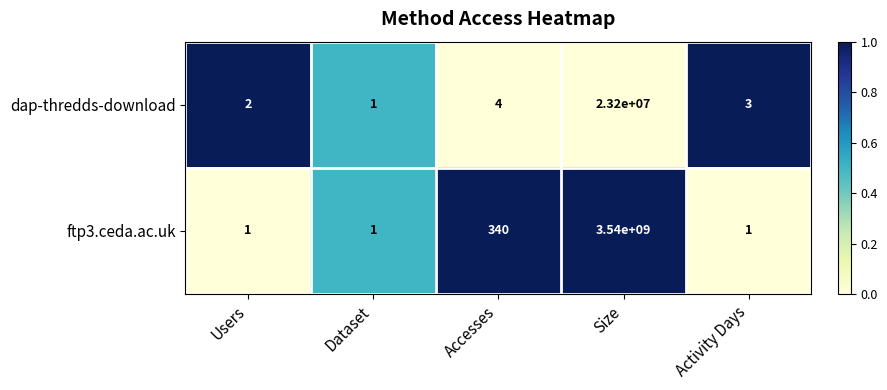

True or false: dap-thredds-download has a value of 2 at Accesses.

False